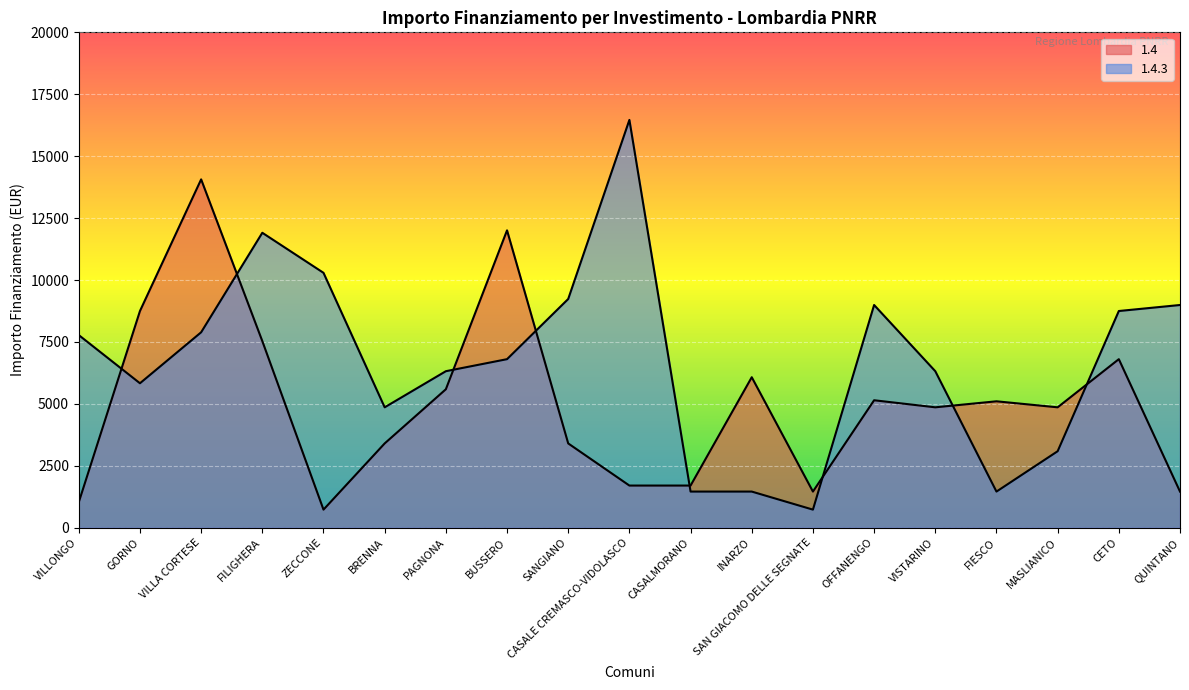

Is it true that 1.4 equals 1029 at VILLONGO?

True